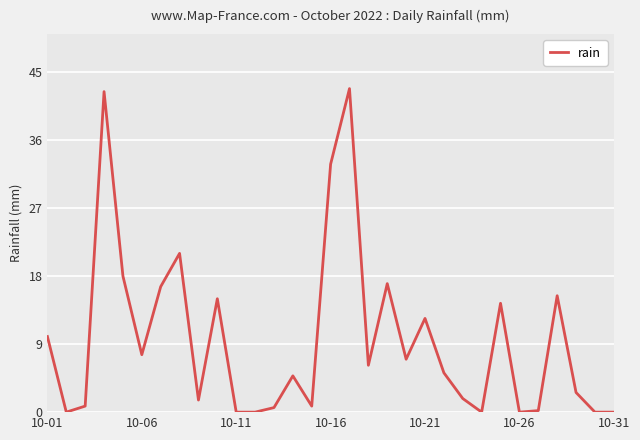

What is the difference between the maximum and minimum values?

42.8